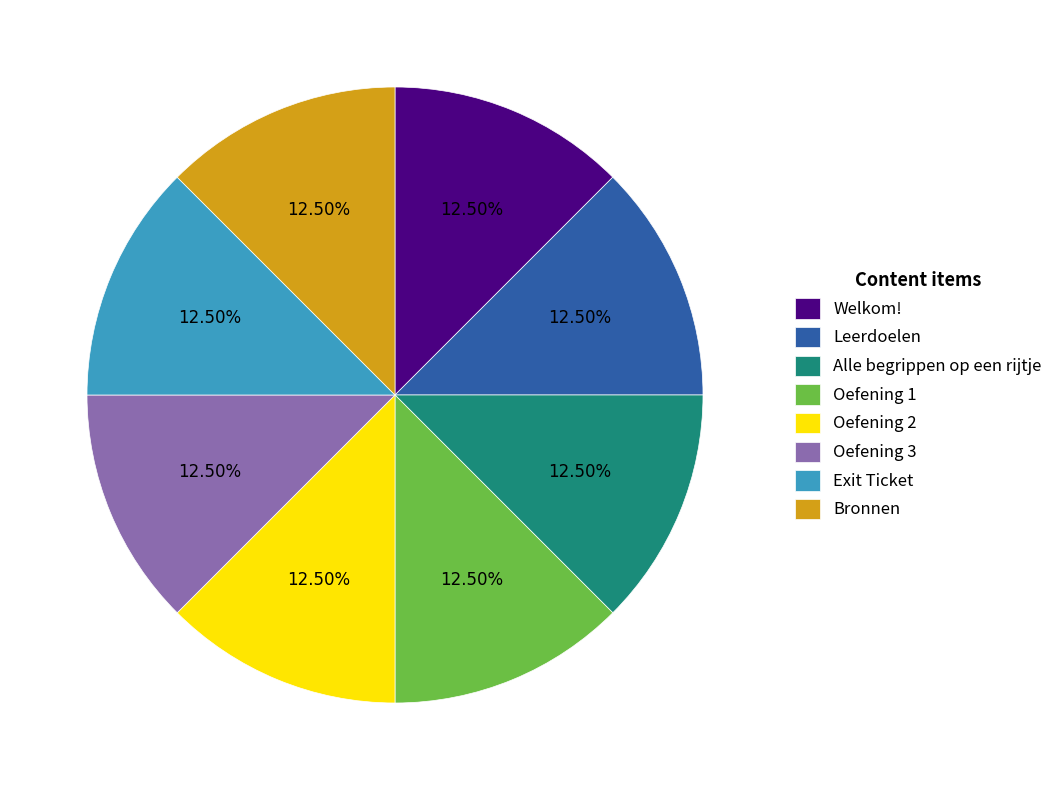

To the nearest percent, what is the combined percentage of Leerdoelen and Oefening 1?

25%